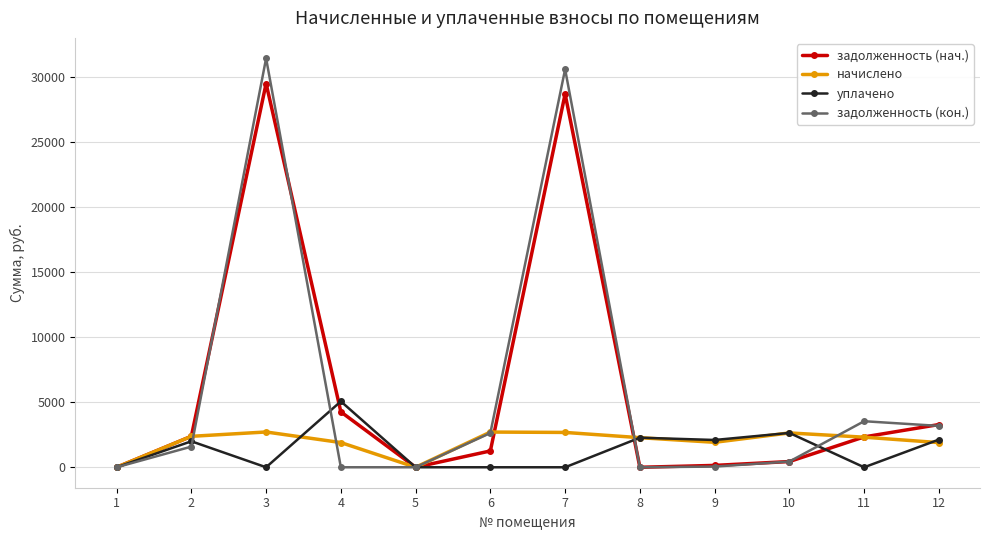

Between 6 and 11, which series saw the biggest shift?

задолженность (нач.)